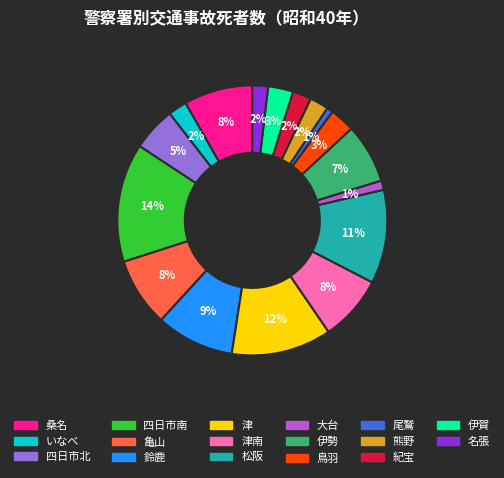

Is there a majority slice in this chart?

No